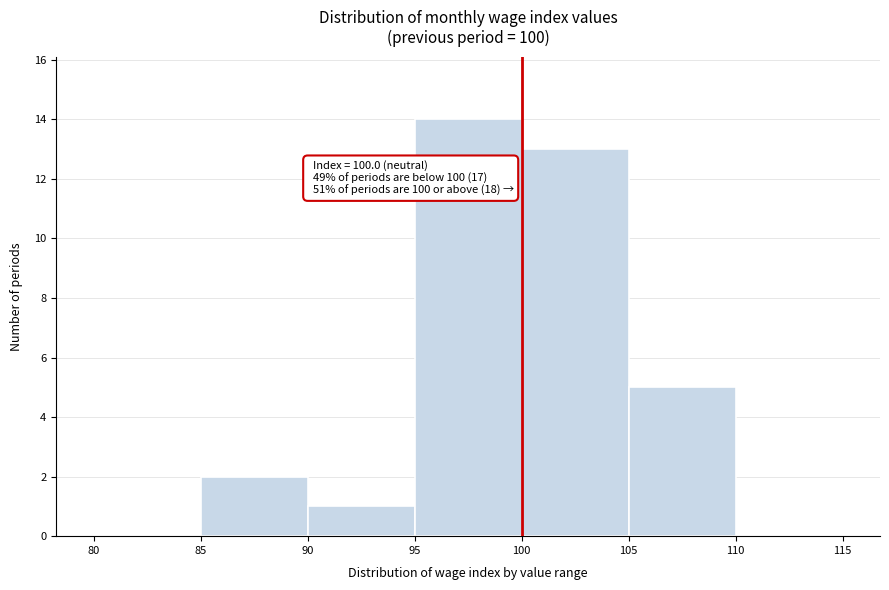

Over which range of the x-axis is the bar tallest?

95 to 100